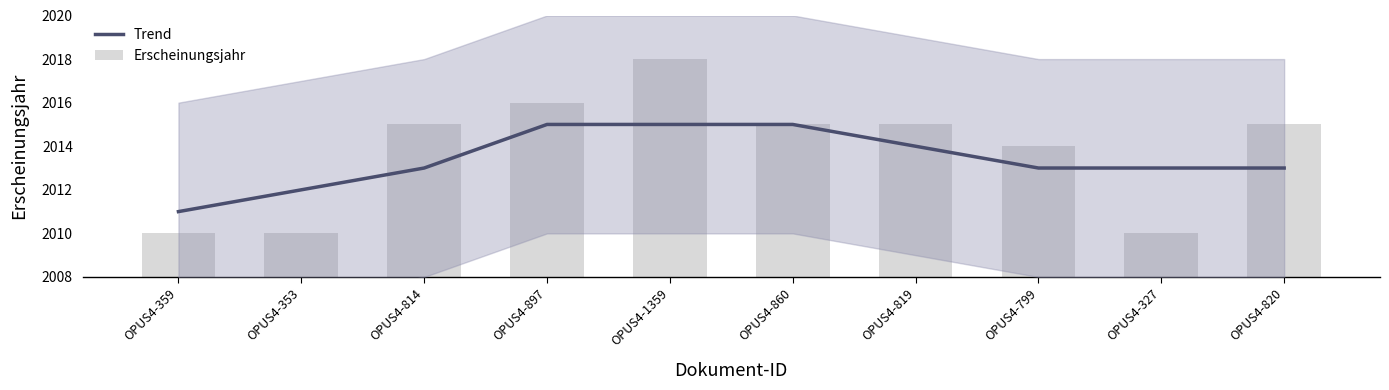

What is the approximate value of Trend at OPUS4-819?

2014